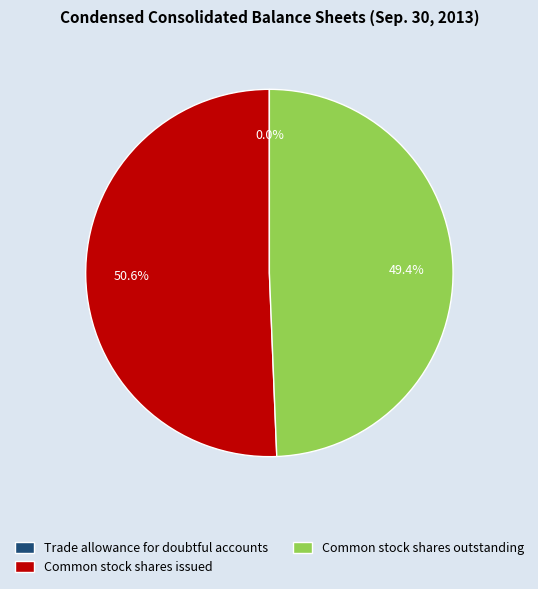

Which category accounts for the majority?

Common stock shares issued